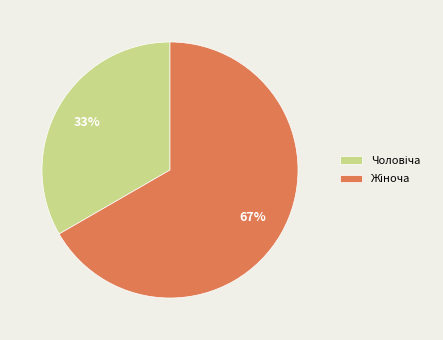

Is there a majority slice in this chart?

Yes